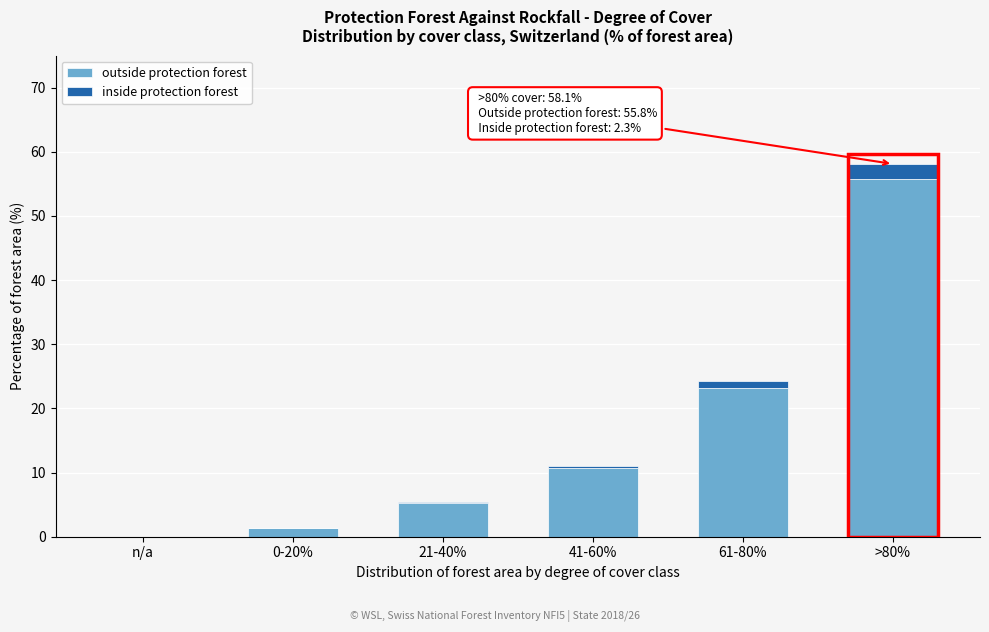

Reading left to right, transcribe the values for outside protection forest.

n/a=0.0	0-20%=1.3	21-40%=5.3	41-60%=10.7	61-80%=23.2	>80%=55.8